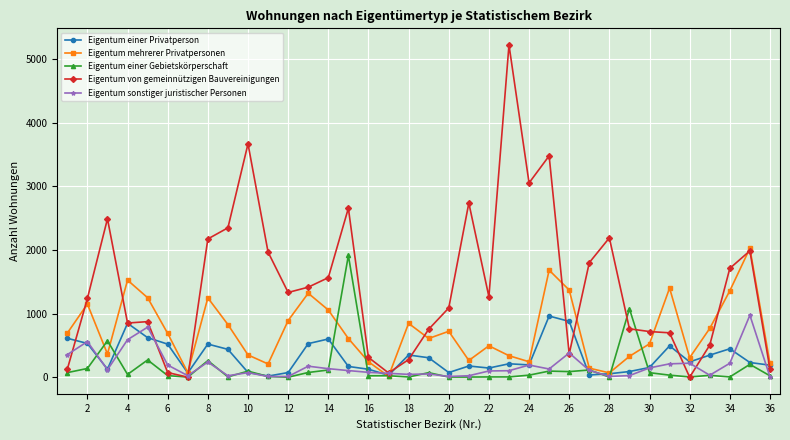

What is the greatest value displayed?

5227